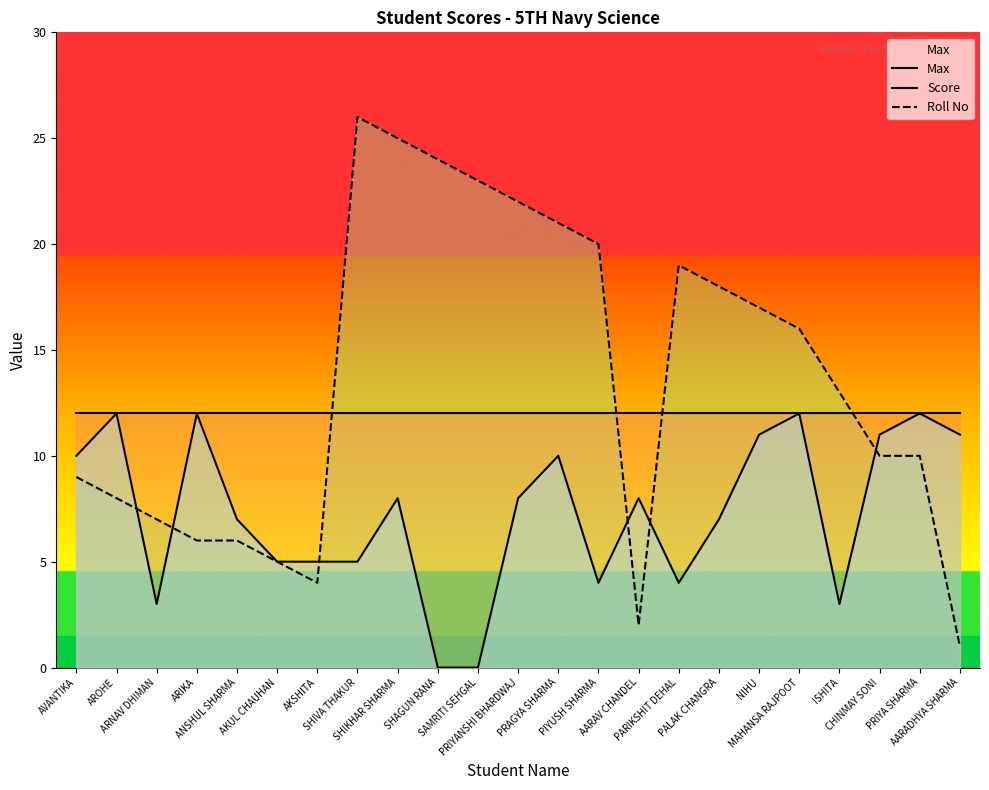

Is it true that Score equals 0 at SHAGUN RANA?

True